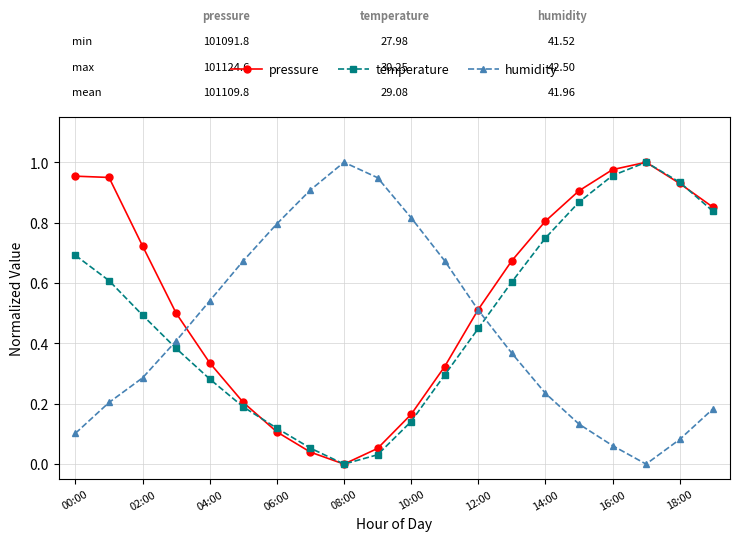

What are all the series names shown in the legend?

pressure, temperature, humidity